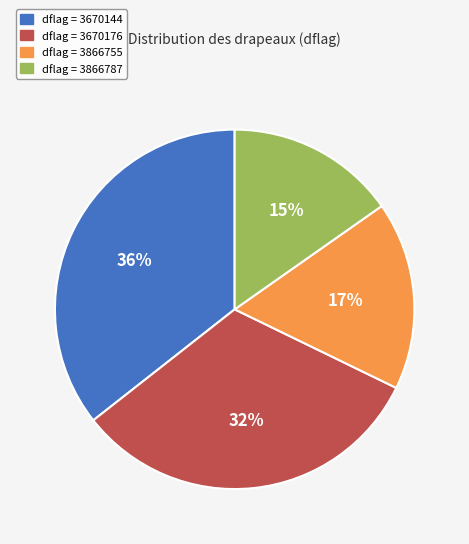

Approximately how many times larger is the value at dflag = 3866787 compared to dflag = 3866755?

0.9